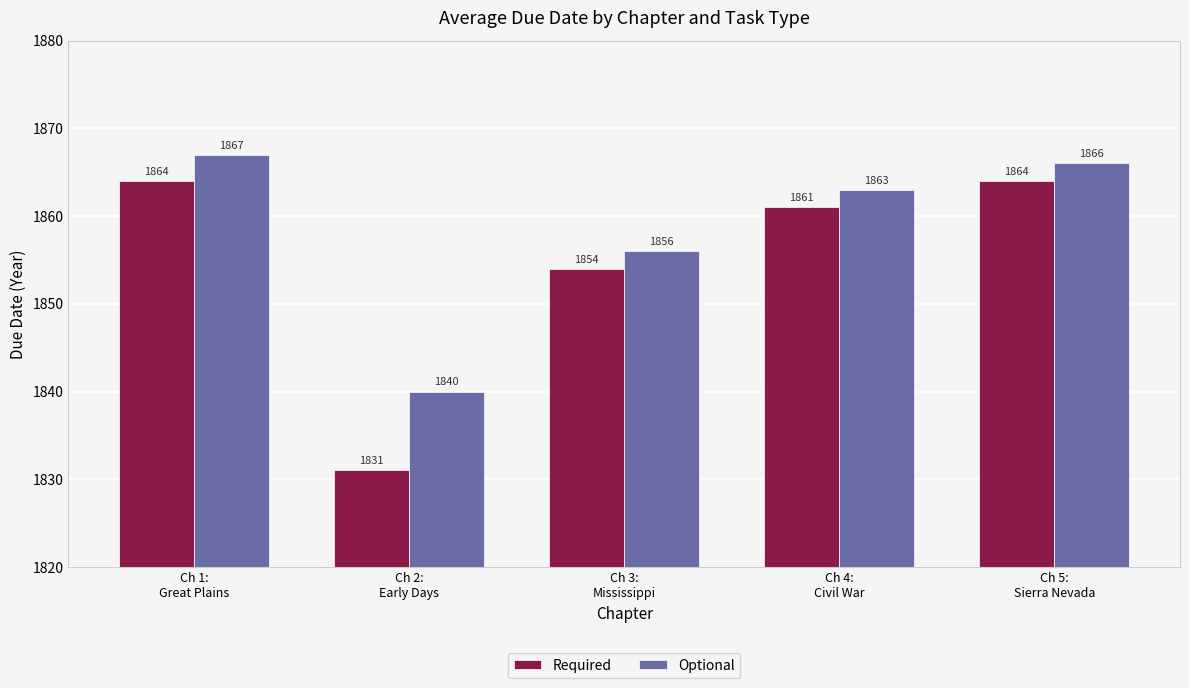

Reading left to right, transcribe all the data shown in this chart.

Required: Ch 1:
Great Plains=1864	Ch 2:
Early Days=1831	Ch 3:
Mississippi=1854	Ch 4:
Civil War=1861	Ch 5:
Sierra Nevada=1864
Optional: Ch 1:
Great Plains=1867	Ch 2:
Early Days=1840	Ch 3:
Mississippi=1856	Ch 4:
Civil War=1863	Ch 5:
Sierra Nevada=1866